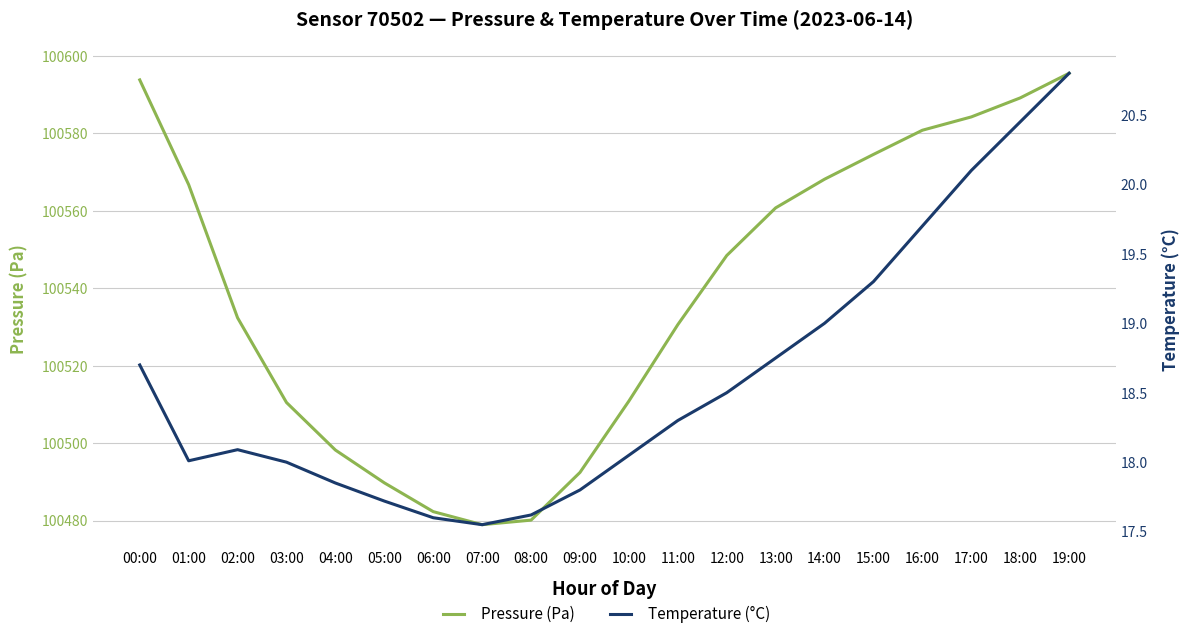

What is the average value of the Temperature (°C) series?

18.6